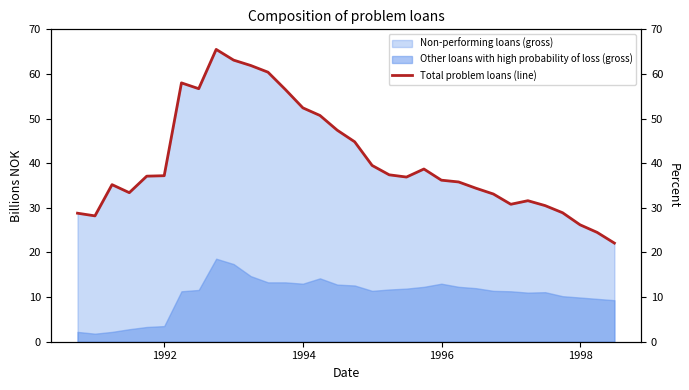

True or false: Other loans with high probability of loss (gross) and Non-performing loans (gross) intersect in this chart.

False